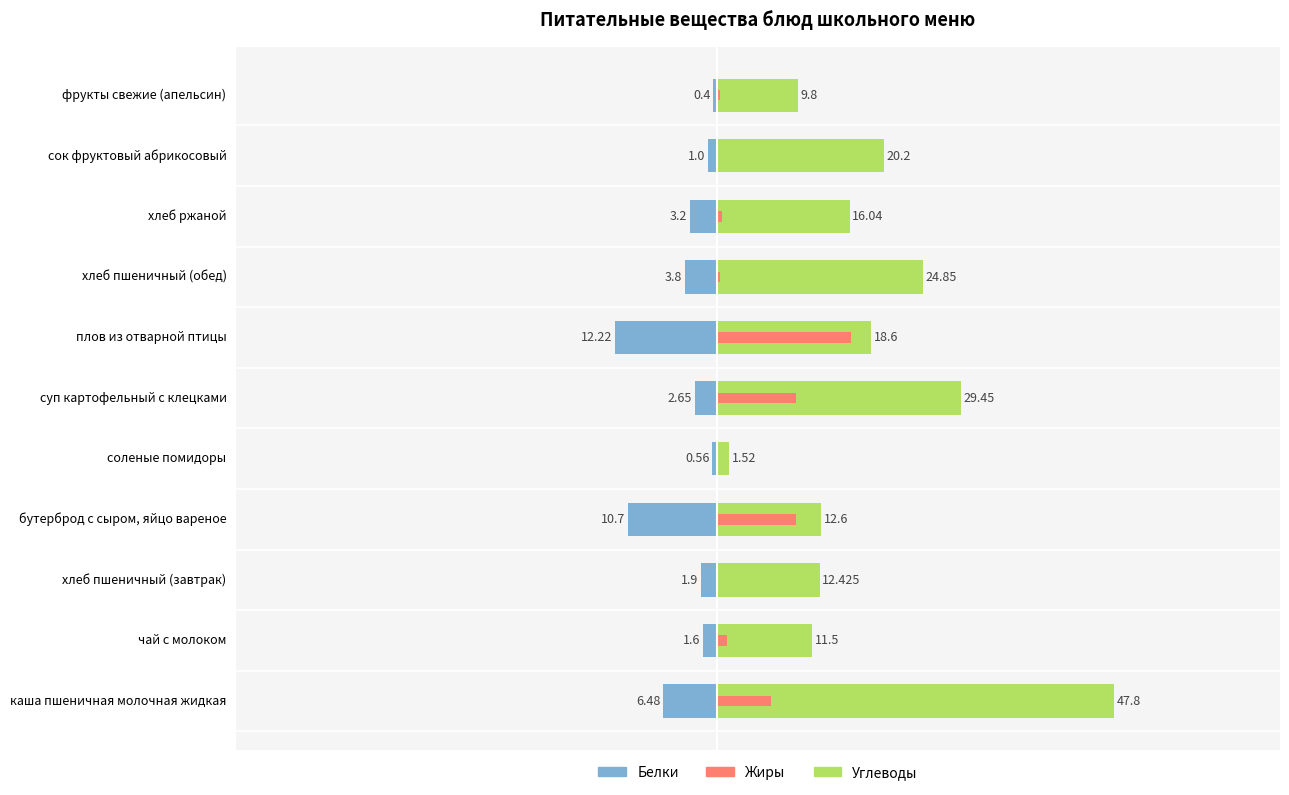

How many data points does each series have?

11